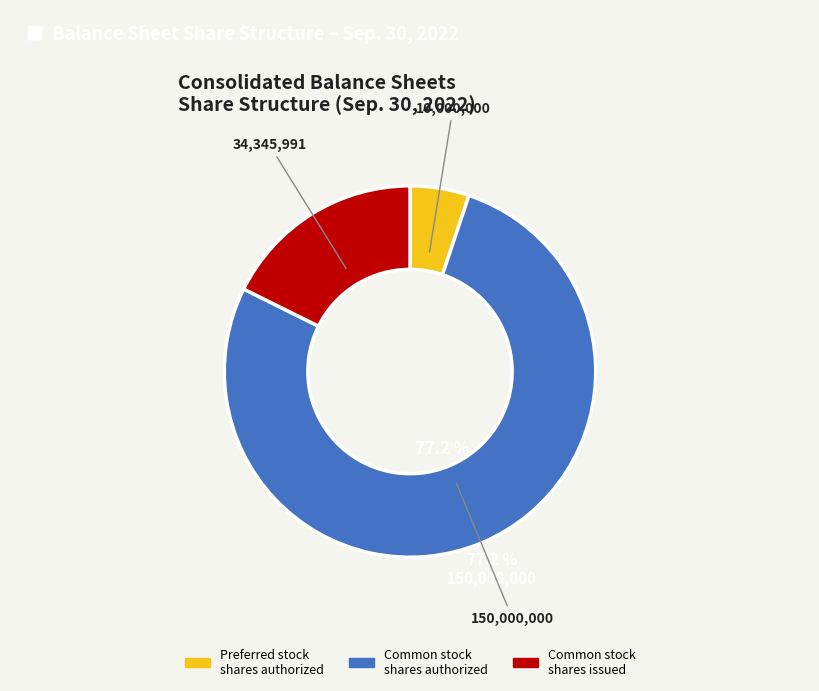

Is there a majority slice in this chart?

Yes